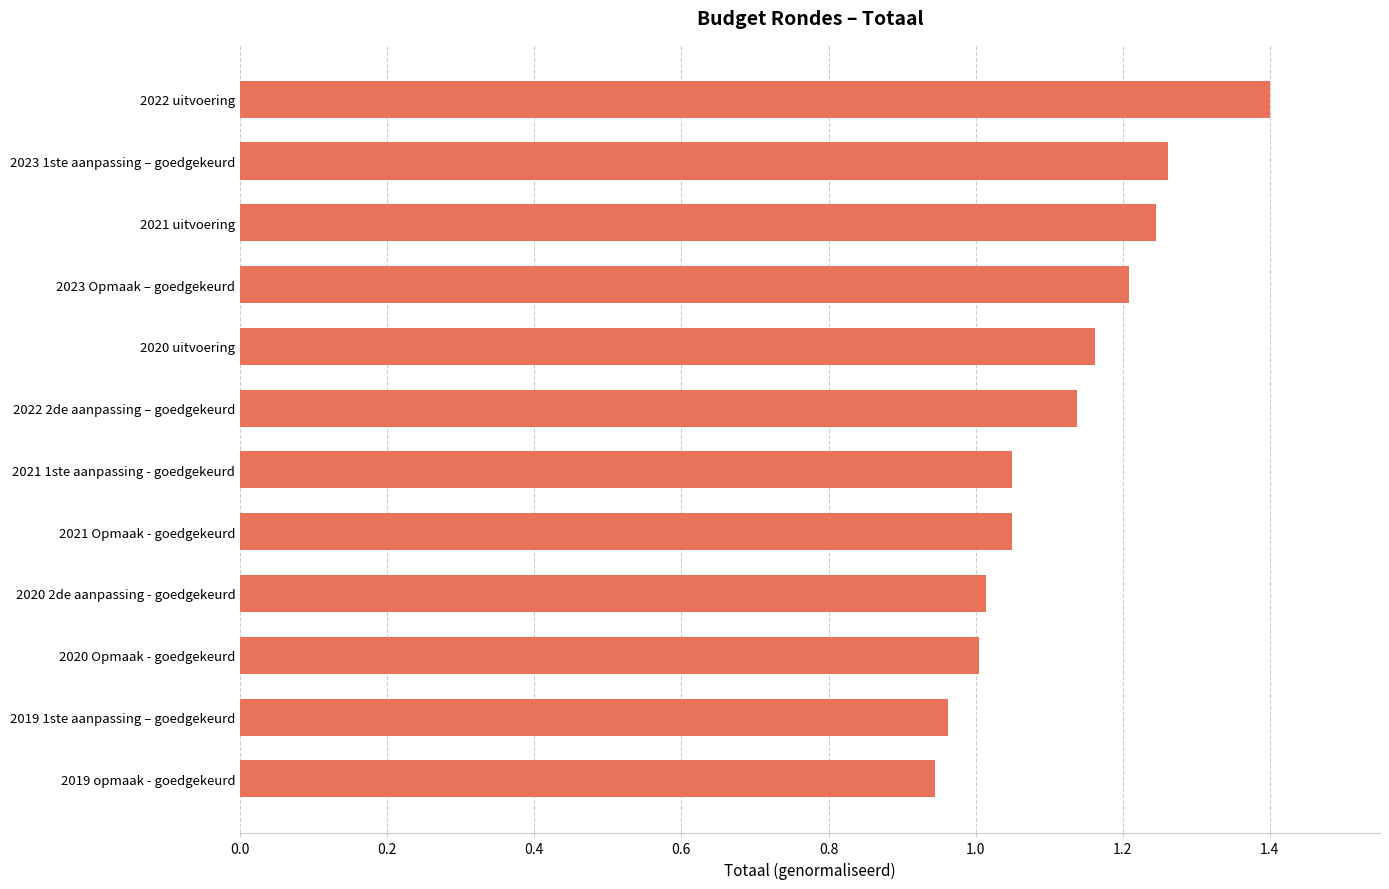

Which label corresponds to the largest value in the chart?

2022 uitvoering